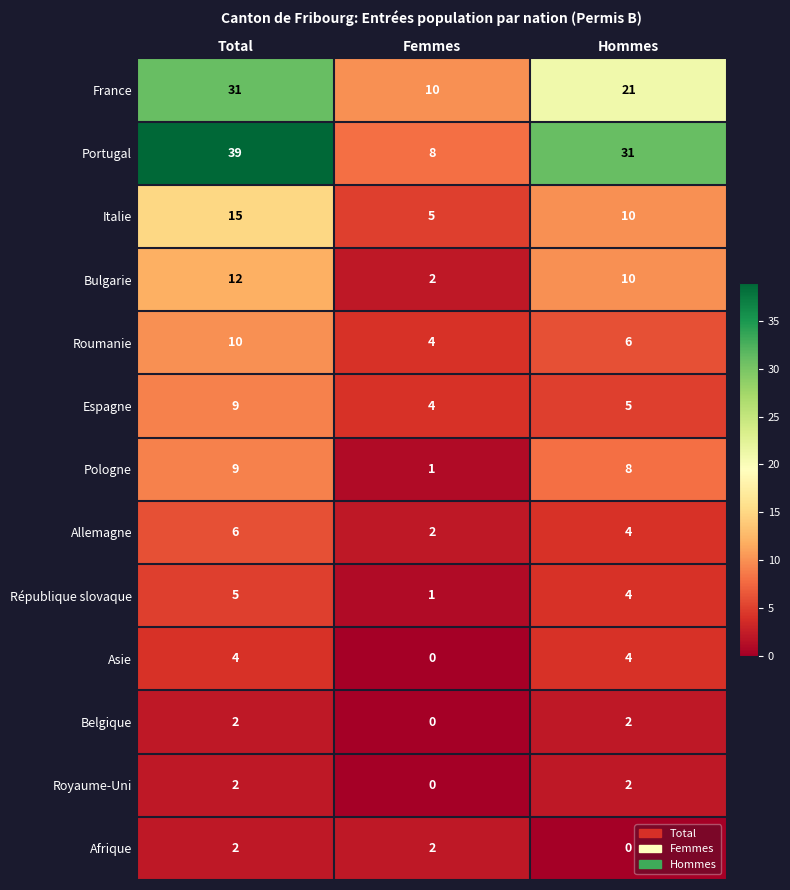

How many categories are shown in the chart?

3